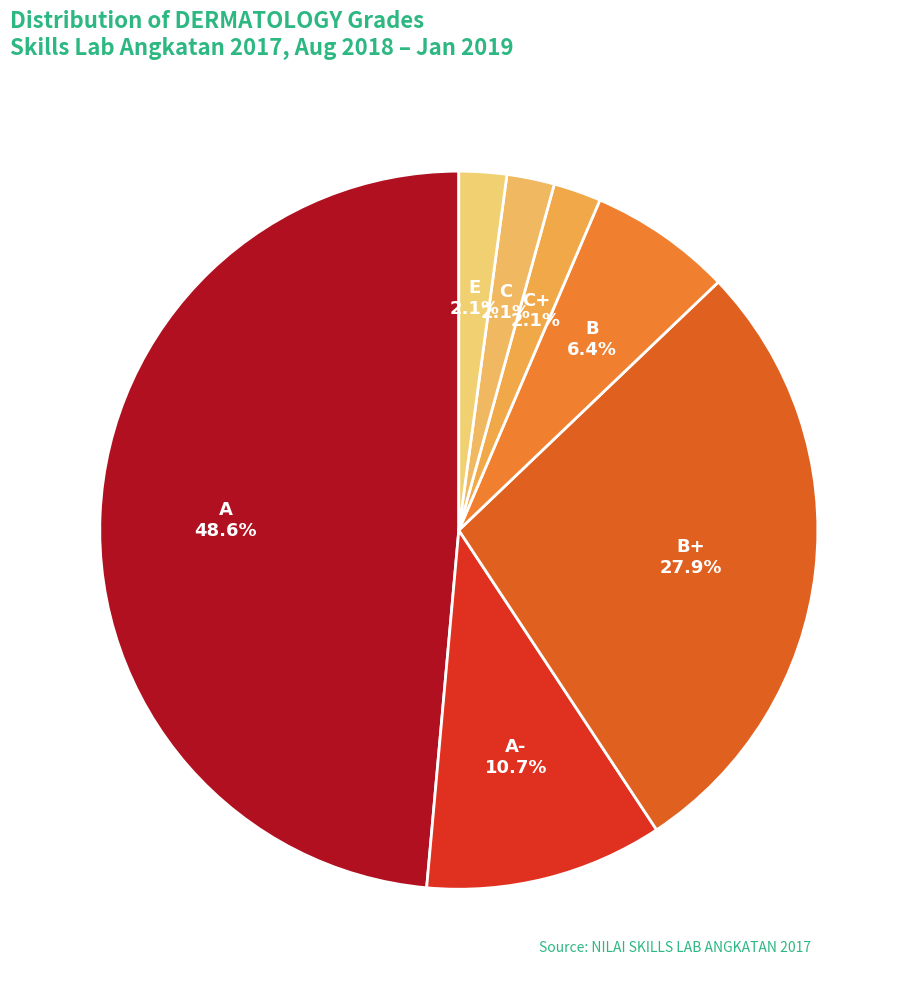

Count the number of slices in the pie.

7